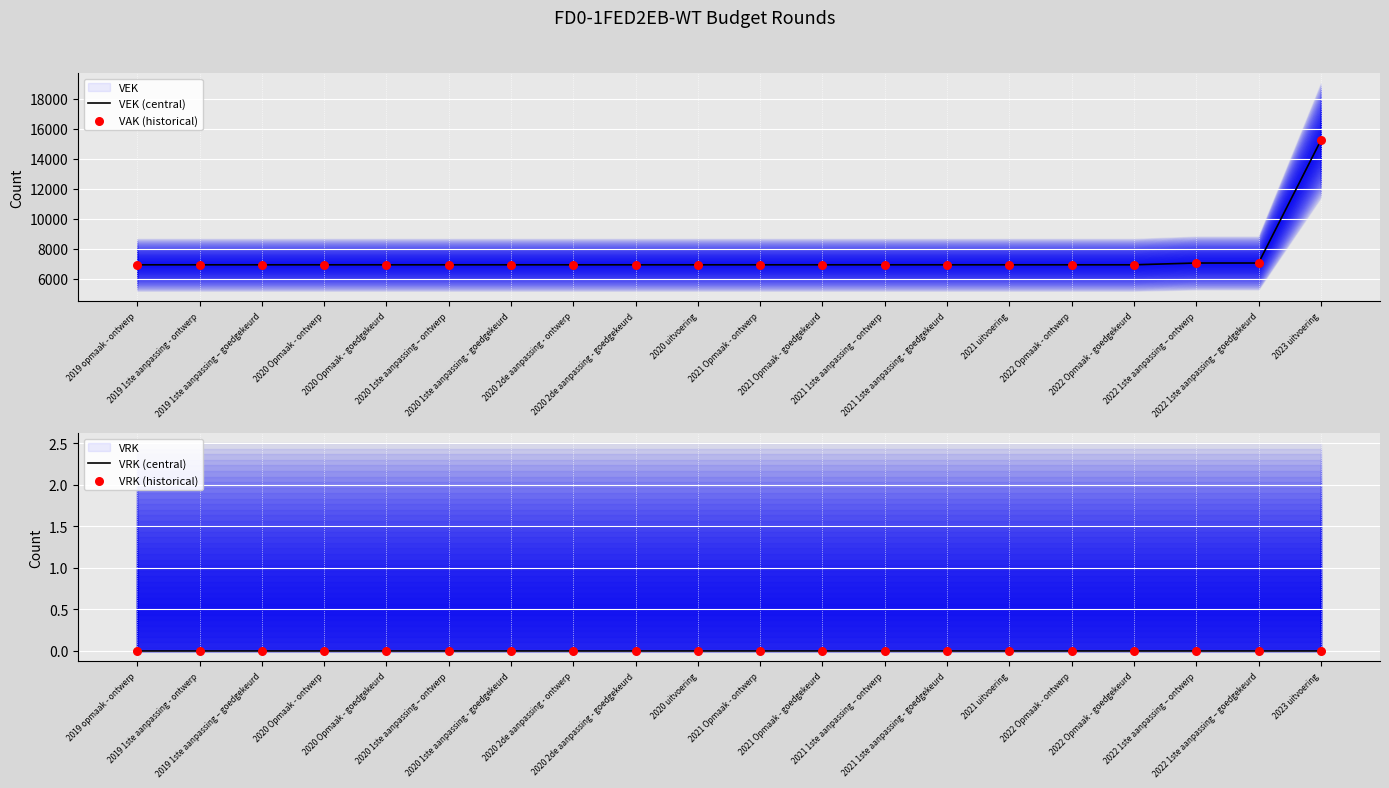

At how many categories does at least one series exceed 4089?

20